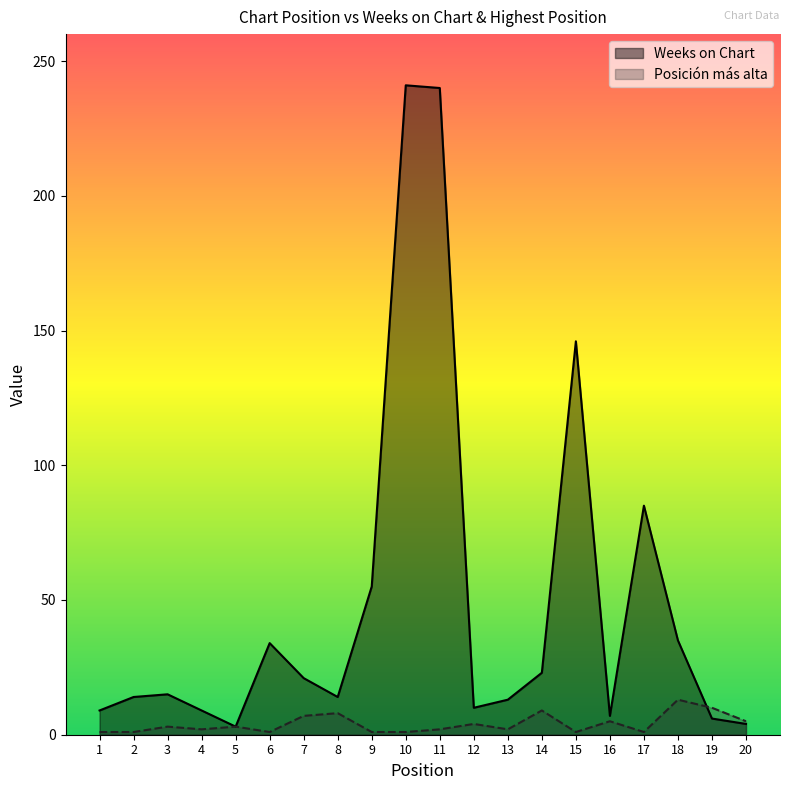

Rank the categories by Weeks on Chart value from lowest to highest.

5, 20, 19, 16, 1, 4, 12, 13, 2, 8, 3, 7, 14, 6, 18, 9, 17, 15, 11, 10